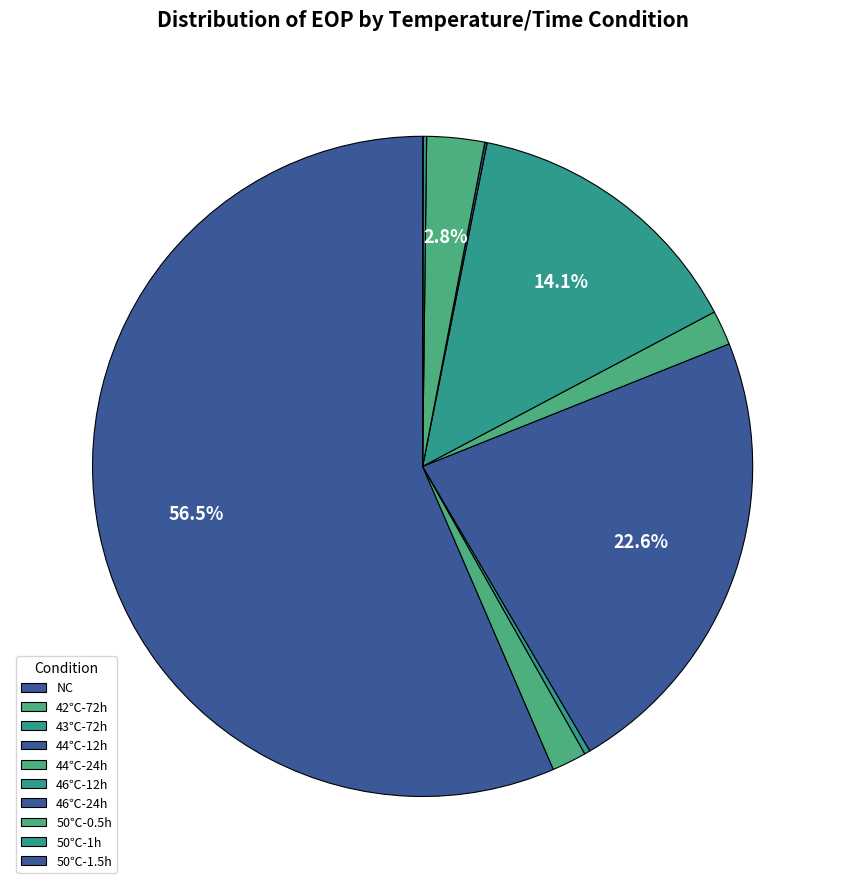

Approximately how many times larger is the value at NC compared to 46℃-12h?

4.0